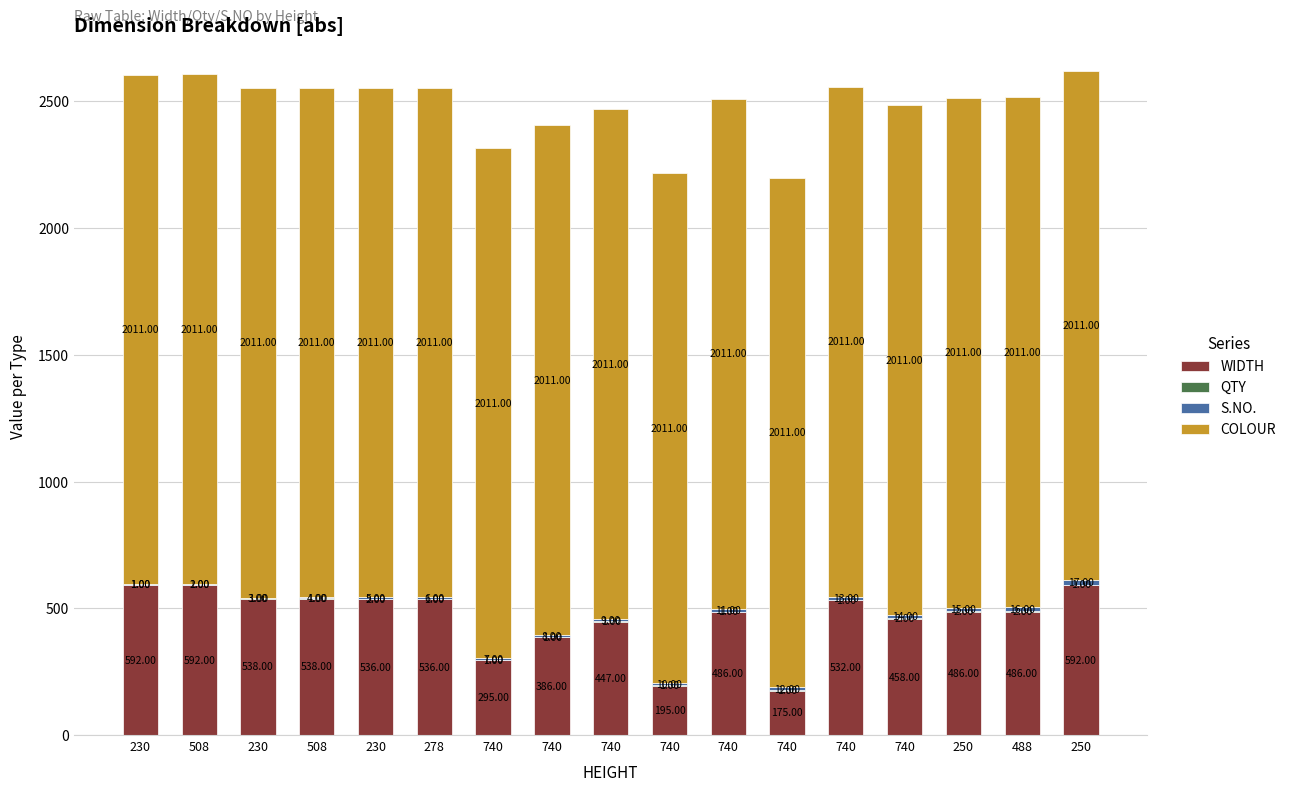

Rank the series by their maximum value, from lowest to highest.

QTY, S.NO., WIDTH, COLOUR